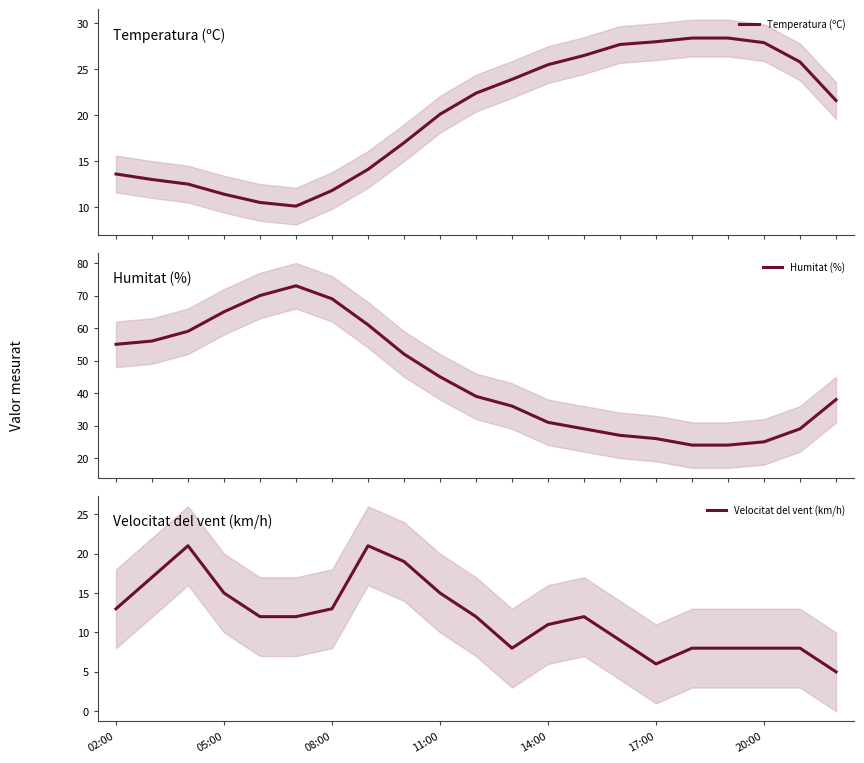

What is the highest value of the Humitat (%) series?

73